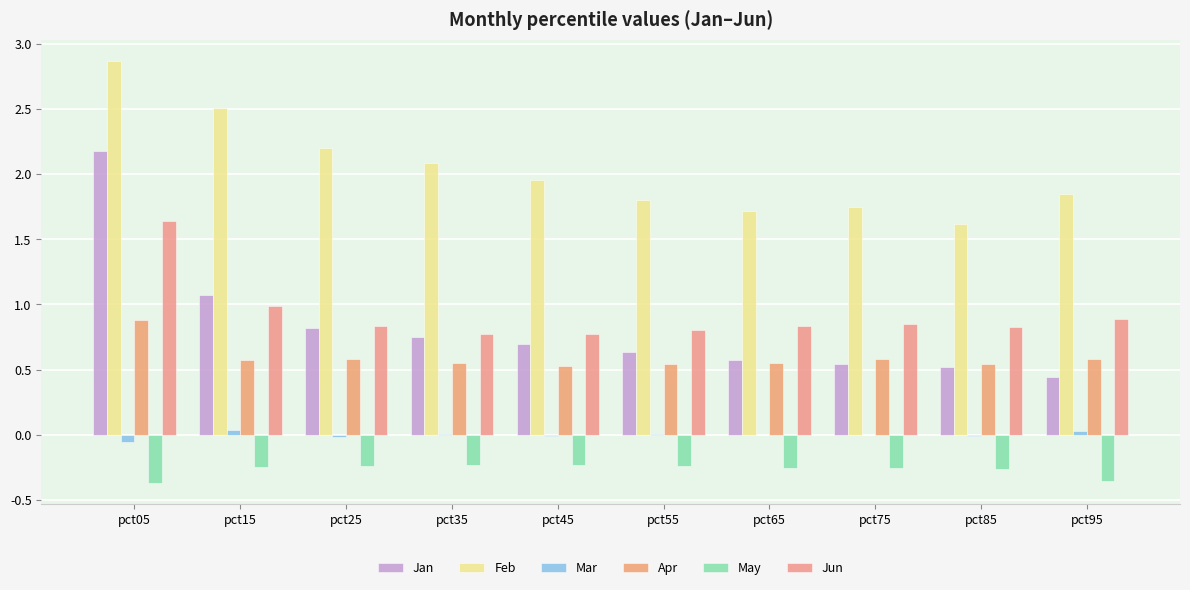

Which has a higher value, pct25 or pct65?

pct25